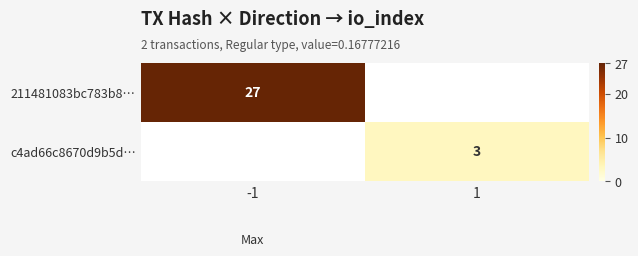

The value of c4ad66c8670d9b5d… at 1 is 2. True or false?

False